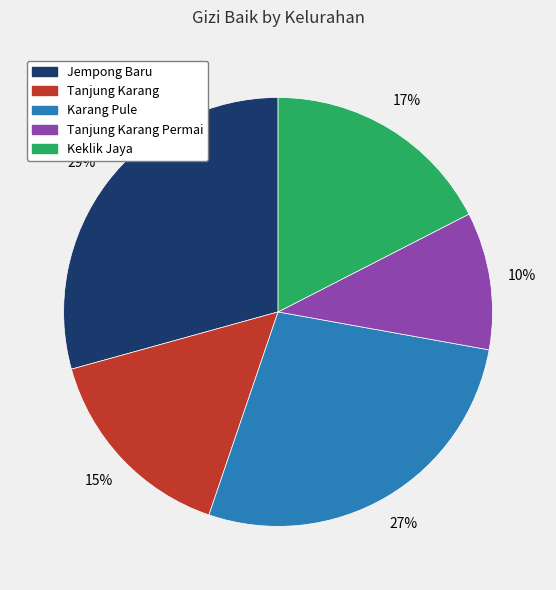

Does any single category account for the majority?

No